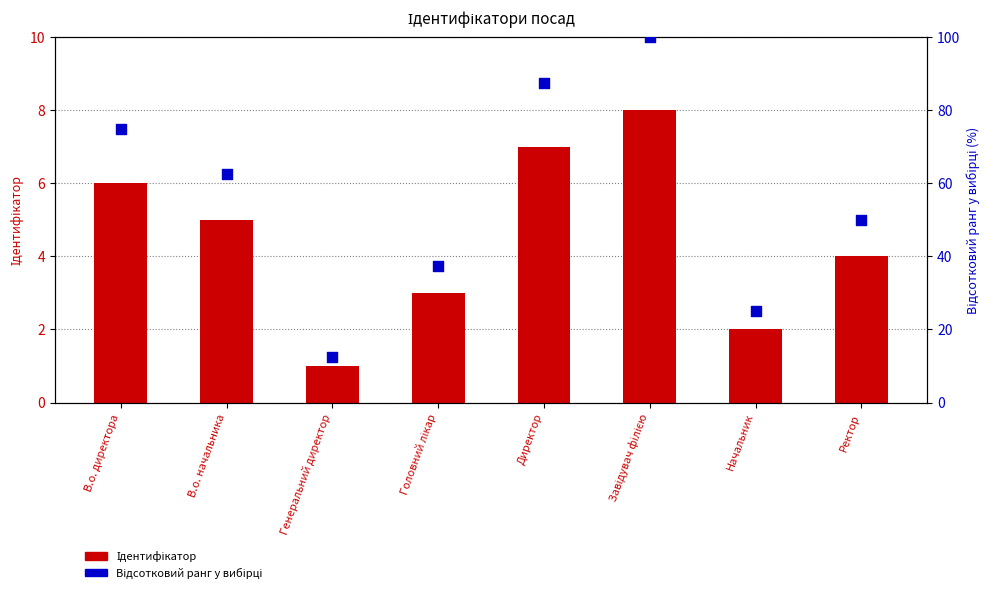

Which series contains the lowest Y value?

Ідентифікатор